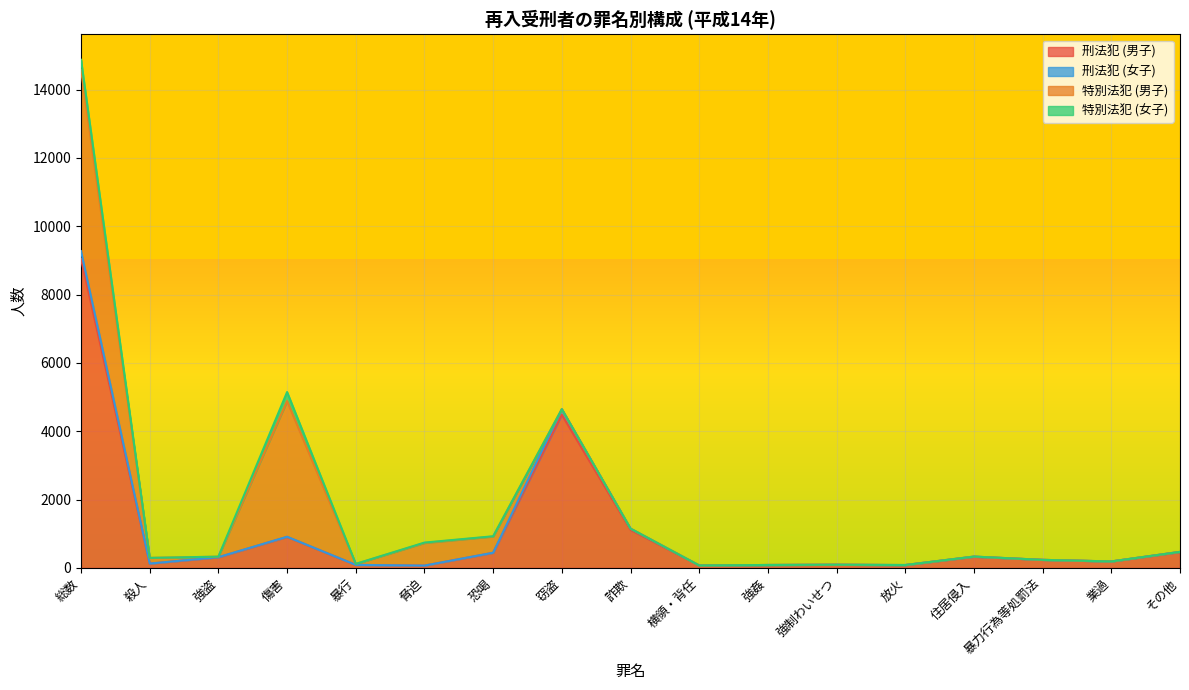

What value does the 刑法犯 (女子) series have at 強盗?

312